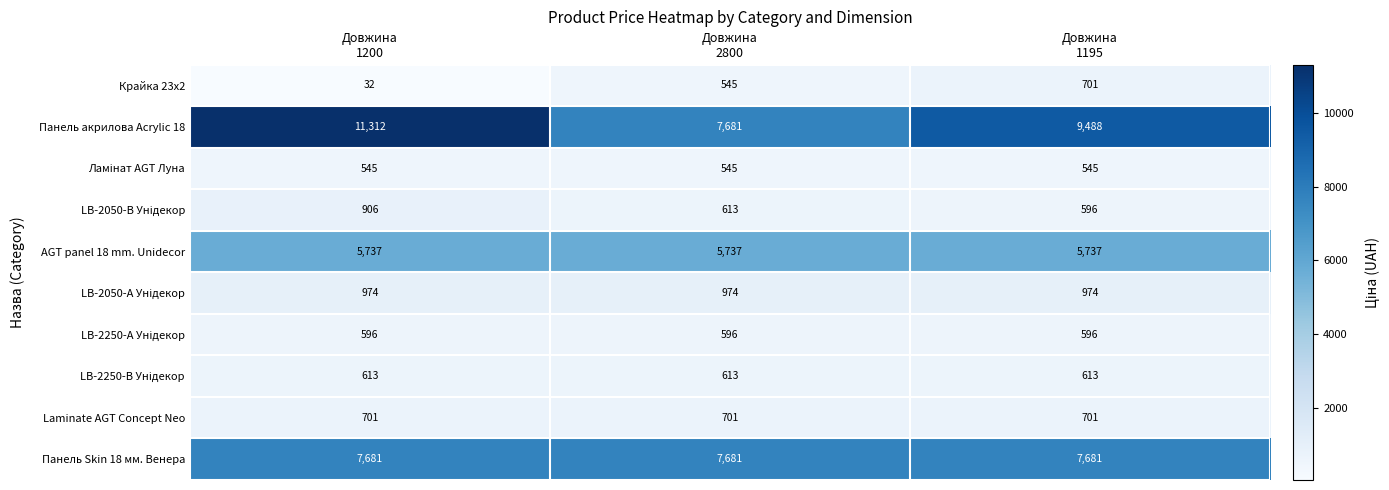

Which series has the largest range (max minus min)?

Панель акрилова Acrylic 18